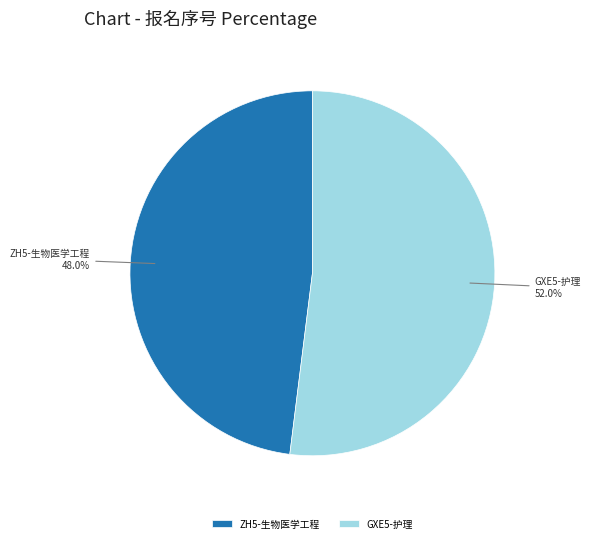

Count the number of slices in the pie.

2